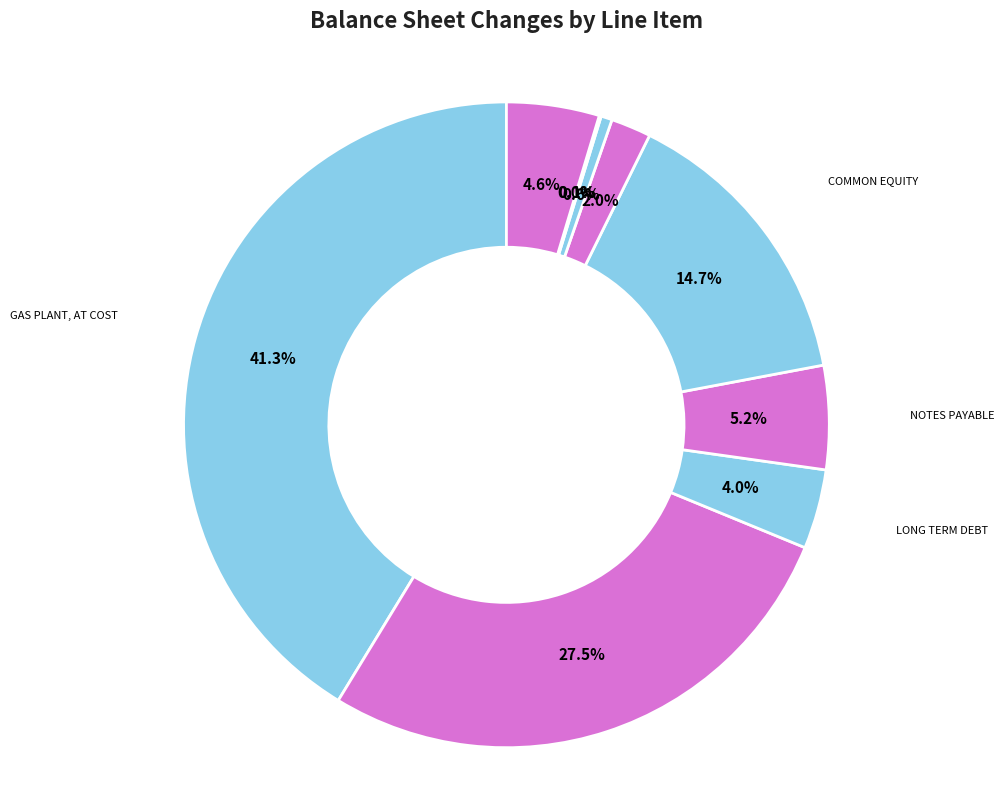

To the nearest percent, what percentage of the pie is GAS PLANT, AT COST?

41%